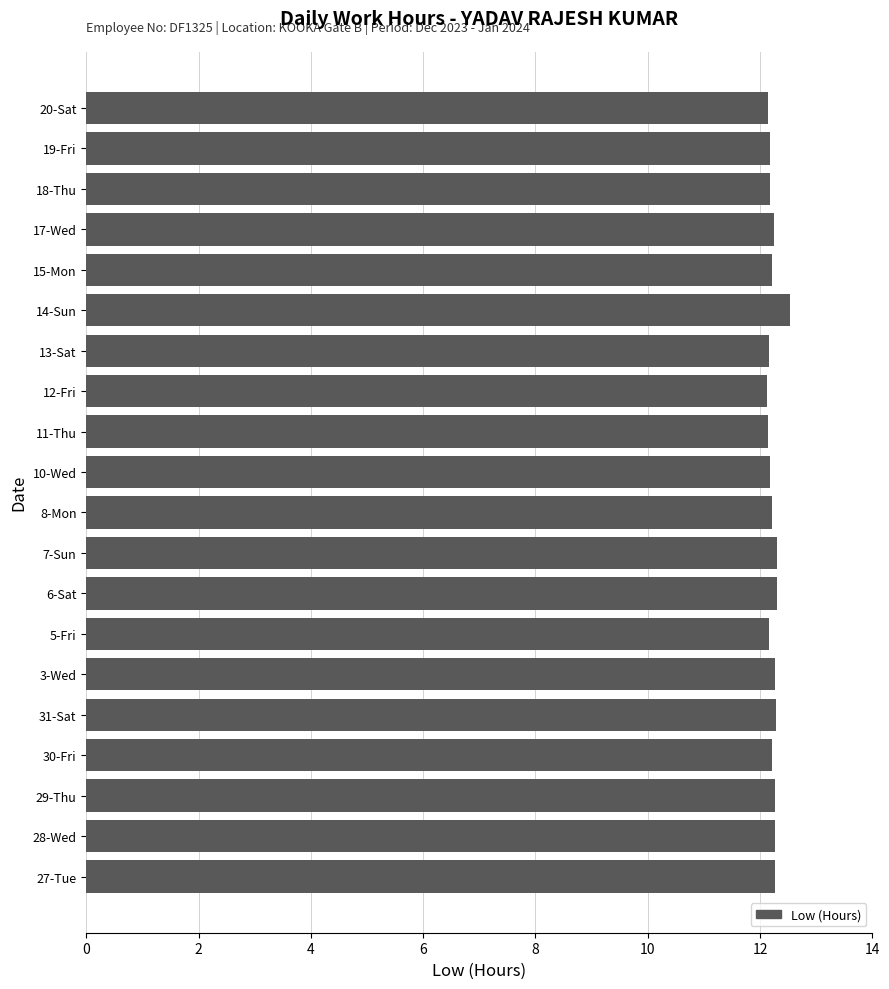

The value at 8-Mon is 5.3. True or false?

False